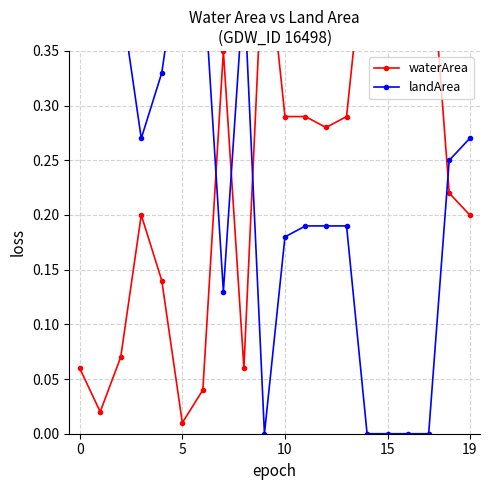

Reading left to right, extract all data points from this chart.

waterArea: 0.1	0.0	0.1	0.2	0.1	0.0	0.0	0.3	0.1	0.5	0.3	0.3	0.3	0.3	0.5	0.5	0.5	0.5	0.2	0.2
landArea: 0.4	0.5	0.4	0.3	0.3	0.5	0.4	0.1	0.4	0.0	0.2	0.2	0.2	0.2	0.0	0.0	0.0	0.0	0.2	0.3